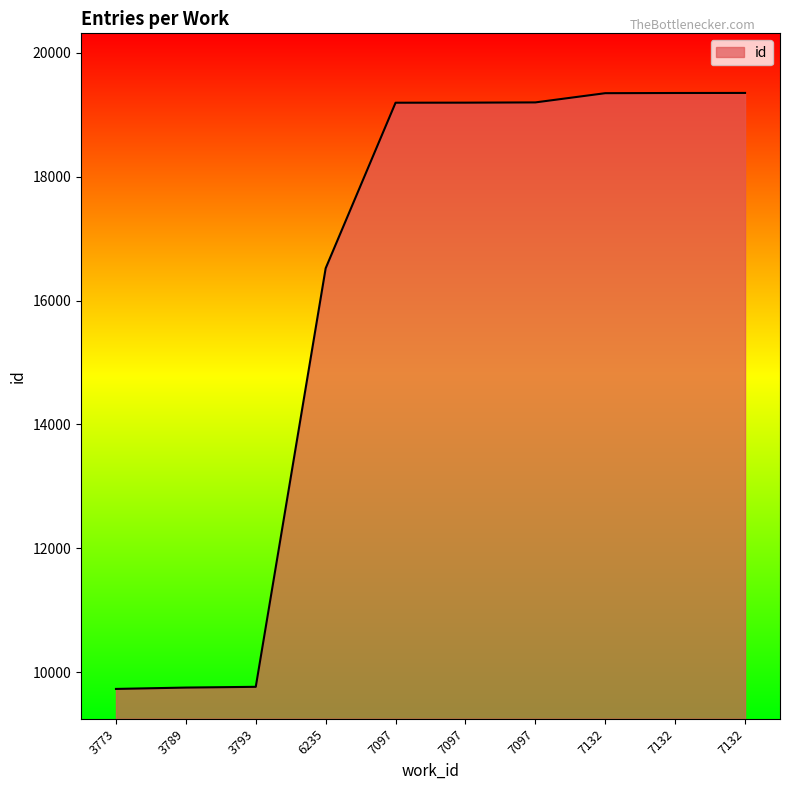

What is the difference between the maximum and minimum values?

9624